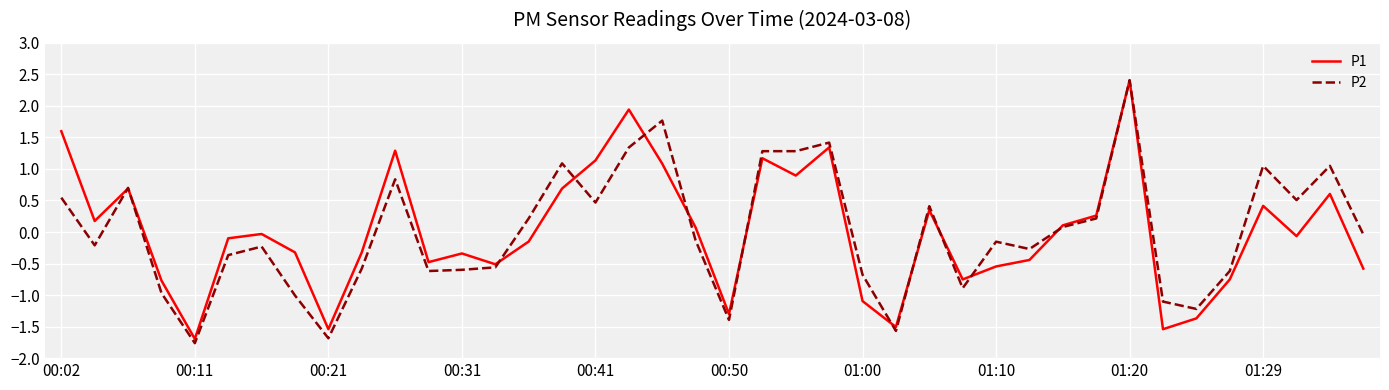

What is the lowest value of the P2 series?

-1.8